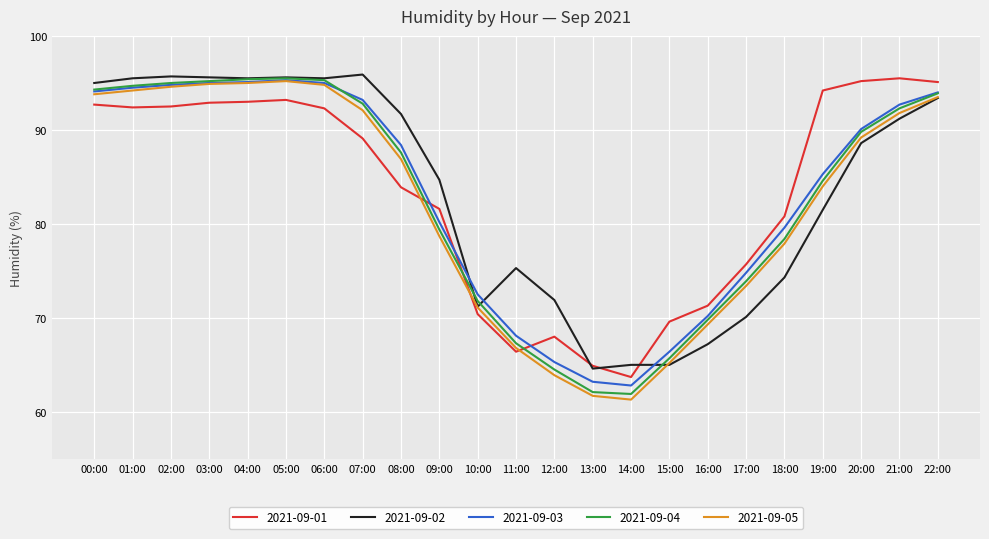

What is the sum of all 2021-09-05 values?

1889.3